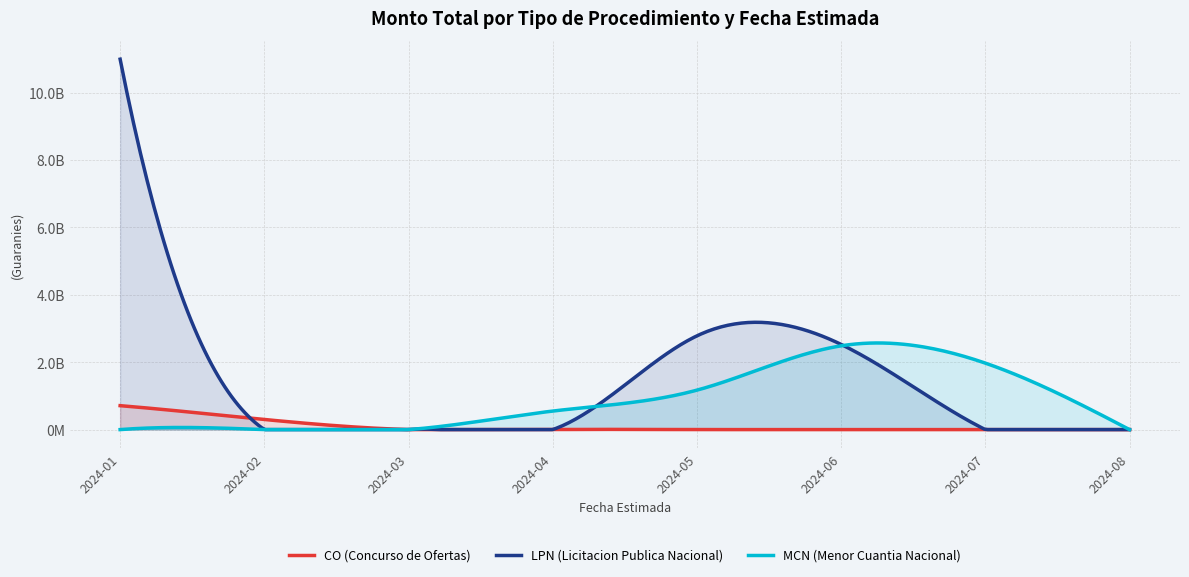

True or false: CO (Concurso de Ofertas) has more than 0 points higher than both neighbors.

True